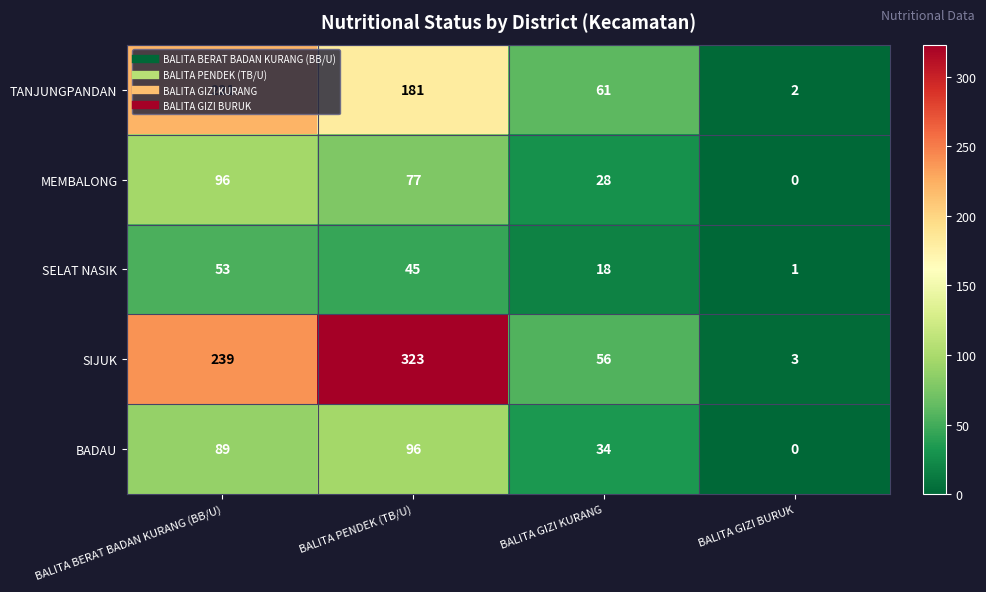

Which series has the largest total across all categories?

SIJUK